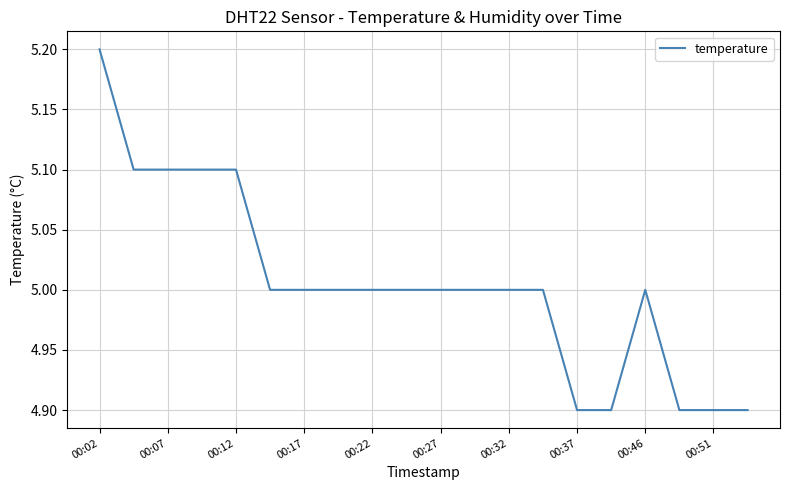

How many values are between 5 and 6?

15